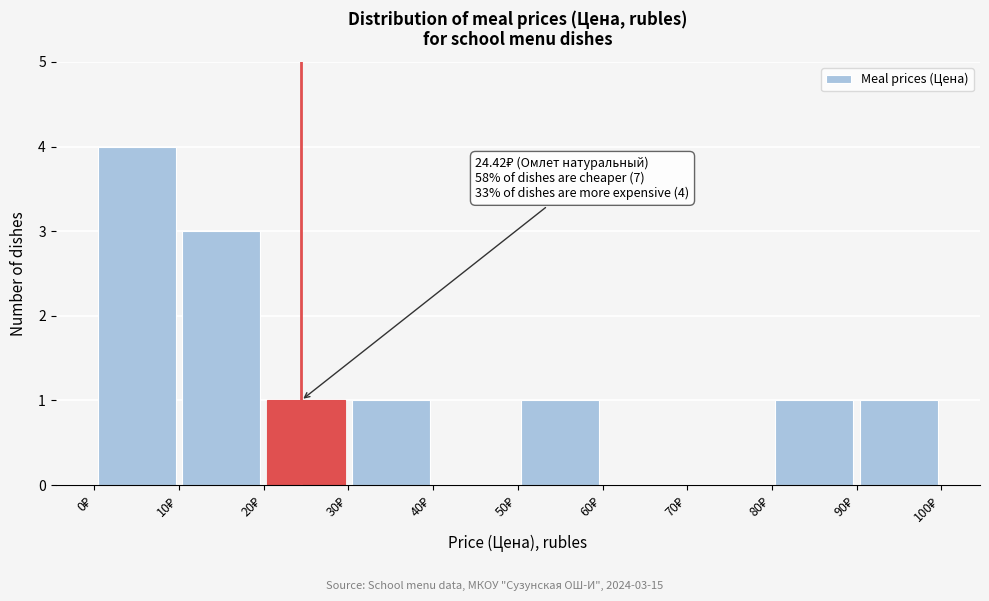

Over which range of the x-axis is the bar tallest?

0 to 10